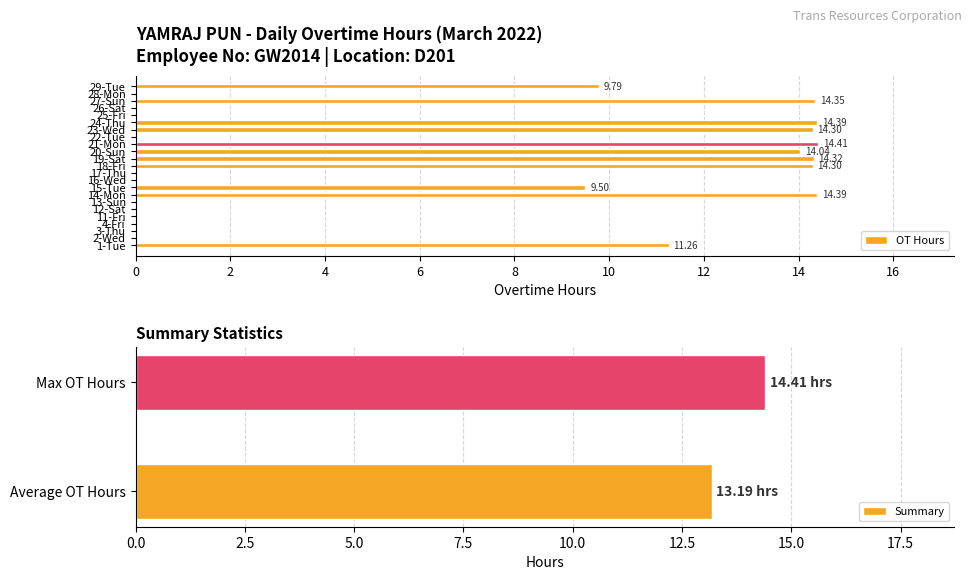

At which category does the chart reach its minimum across all series?

2-Wed